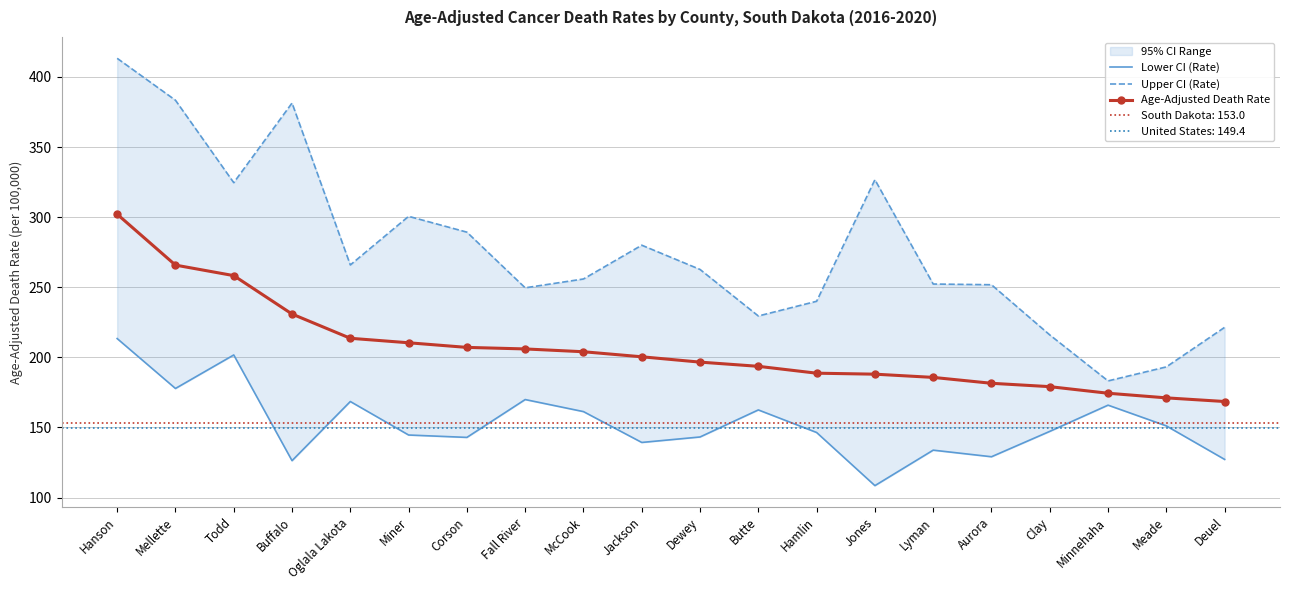

Reading left to right, extract all data points from this chart.

Lower CI (Rate): 213.4	177.8	201.7	126.3	168.5	144.6	142.9	169.9	161.3	139.3	143.2	162.5	146.4	108.5	133.8	129.1	147.2	165.9	151.1	127.2
Upper CI (Rate): 413.3	383.4	324.6	381.4	265.9	300.6	289.3	249.6	255.9	280.0	262.7	229.5	240.0	326.7	252.3	251.8	216.0	183.2	193.2	221.4
Age-Adjusted Death Rate: 302.1	265.8	258.3	230.9	213.6	210.4	207.1	206.0	204.0	200.4	196.6	193.6	188.7	188.0	185.7	181.5	179.1	174.4	171.1	168.5